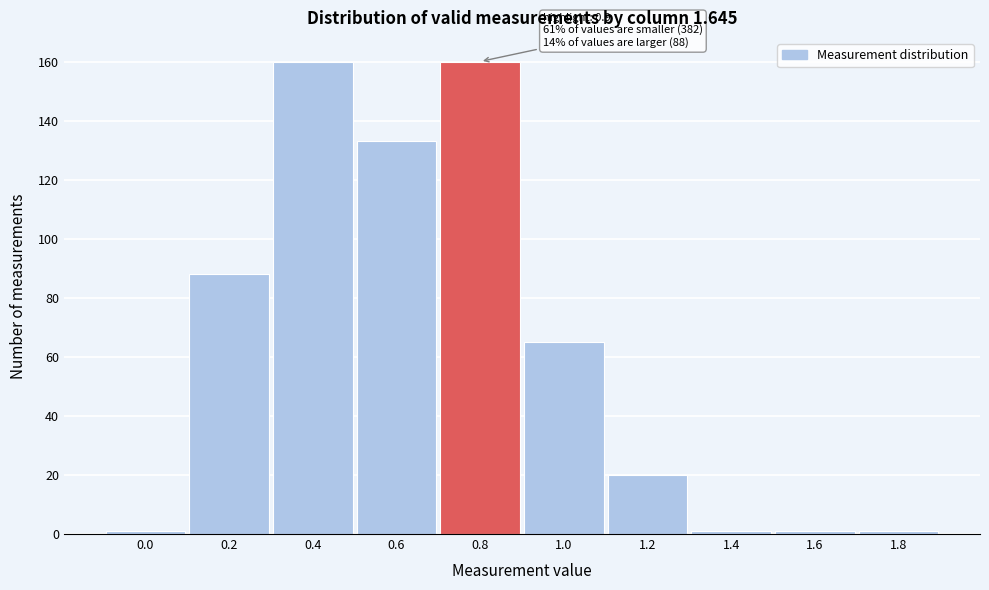

Reading right to left, transcribe all the data shown in this chart.

1	1	1	20	65	160	133	160	88	1